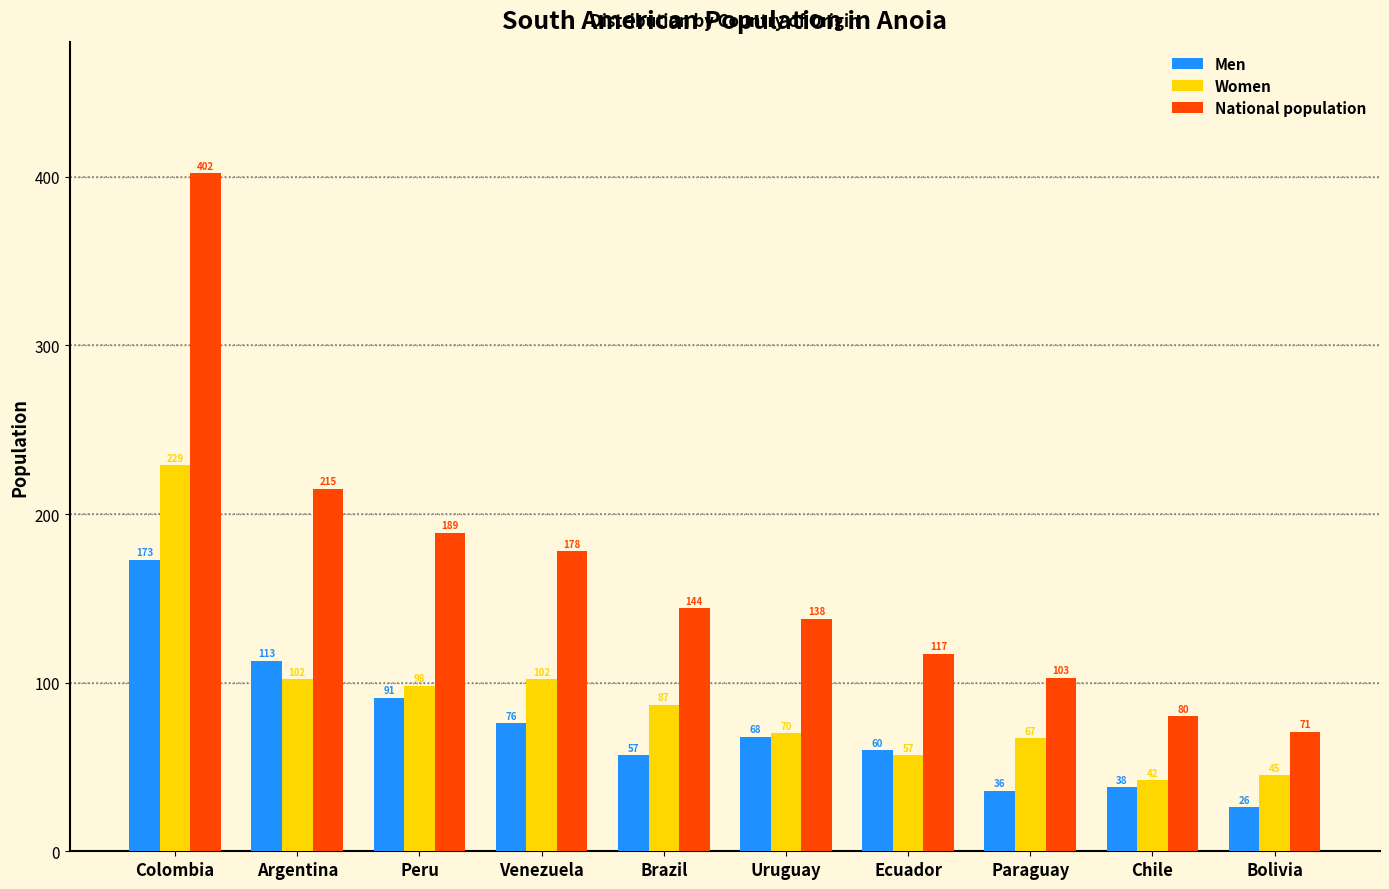

At which label is National population closest to 236?

Argentina